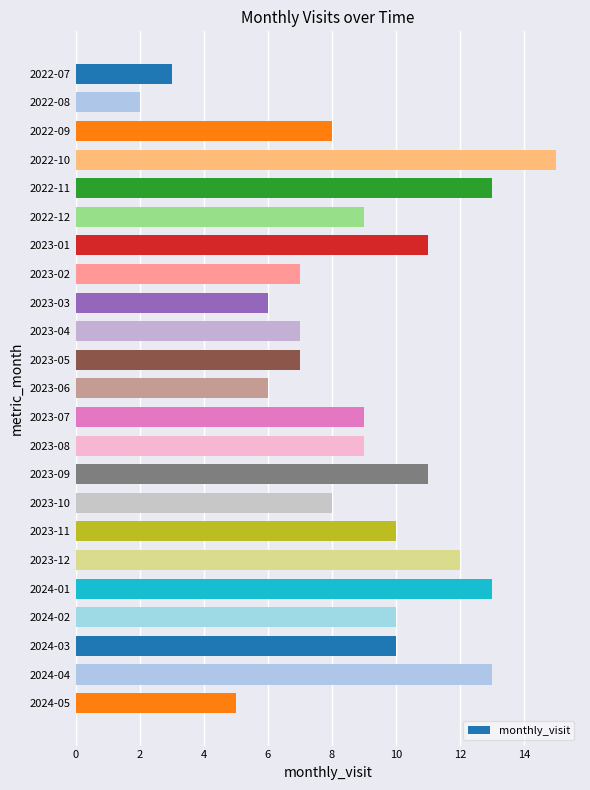

Between 2023-11 and 2023-01, which is larger?

2023-01